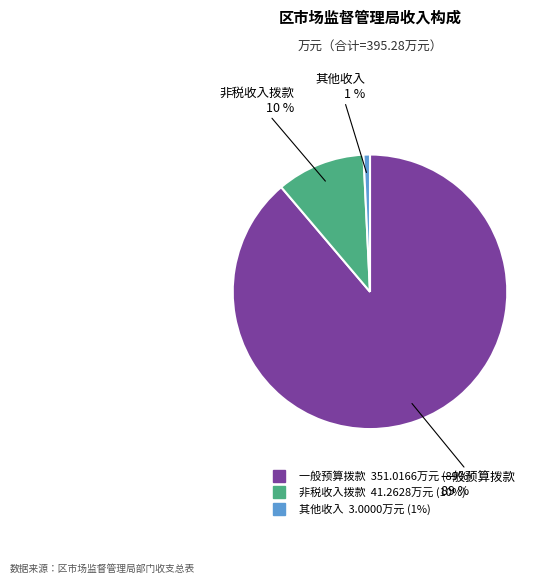

Does any single category account for the majority?

Yes